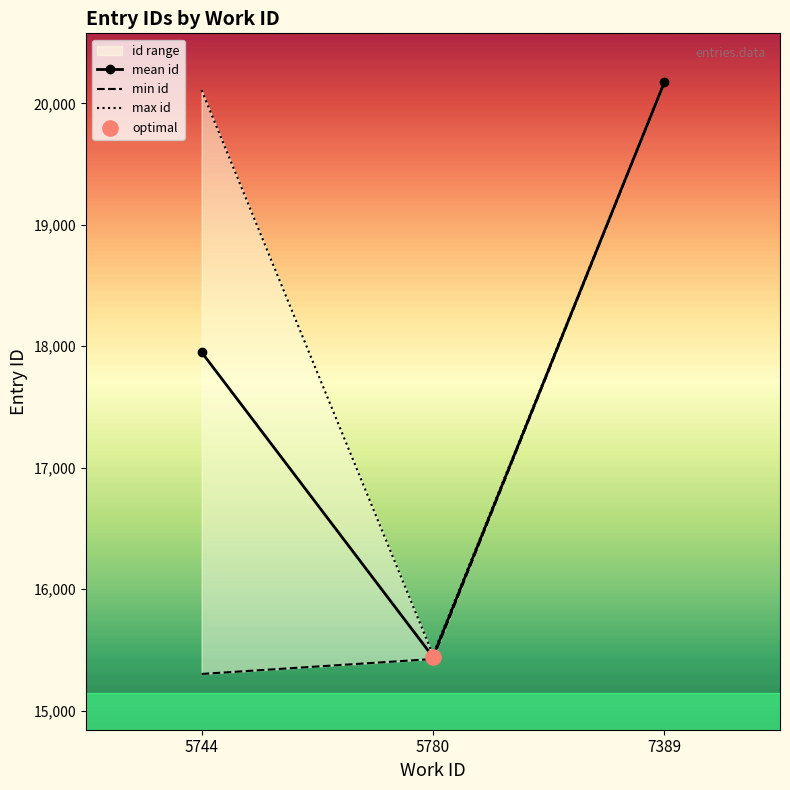

Which series reaches the maximum Y coordinate?

max id